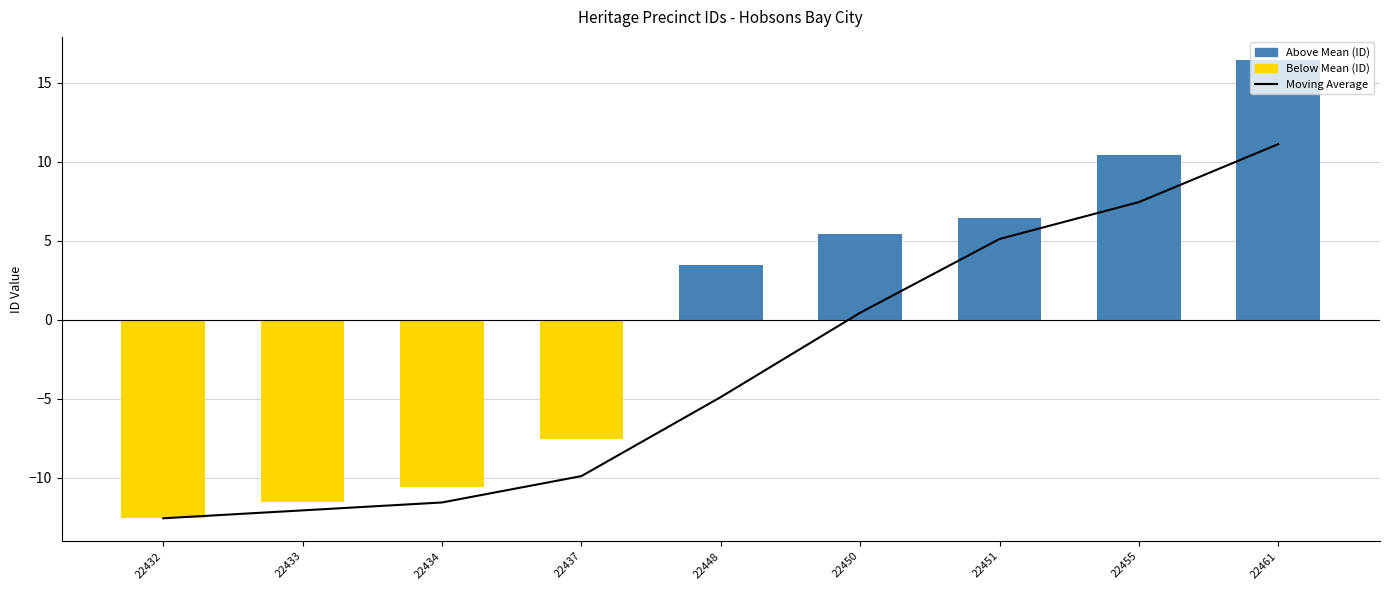

At how many categories does at least one series exceed 2?

5